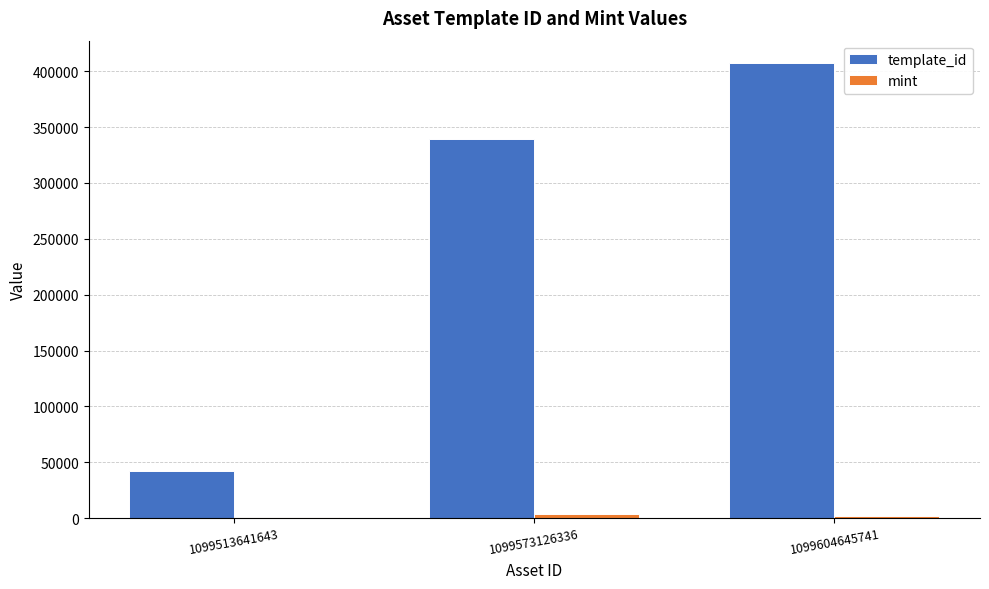

At which category is the sum across all series the highest?

1099604645741